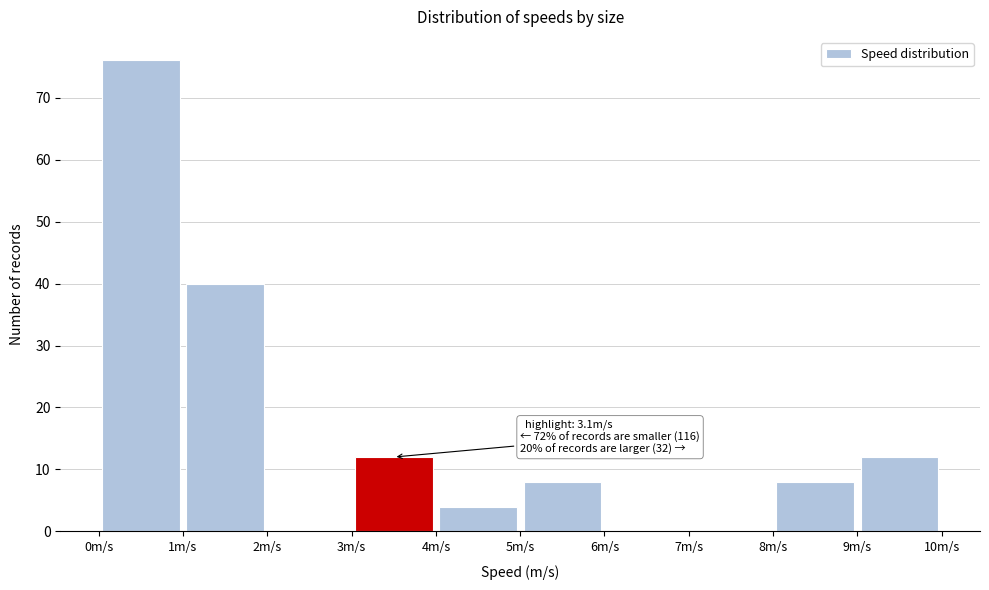

Over which range of the x-axis is the bar tallest?

0 to 1